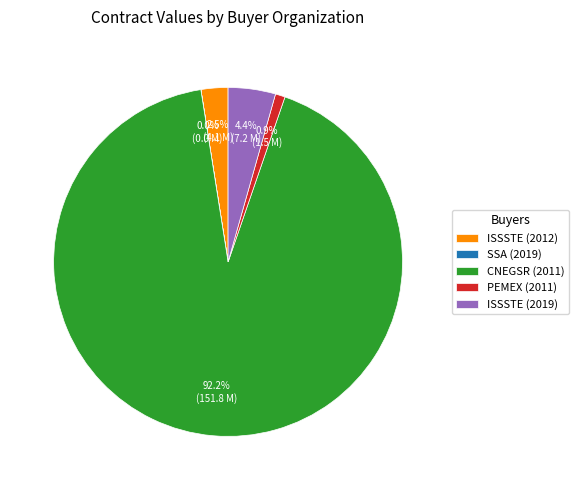

What is the largest slice in the pie chart?

CNEGSR (2011)